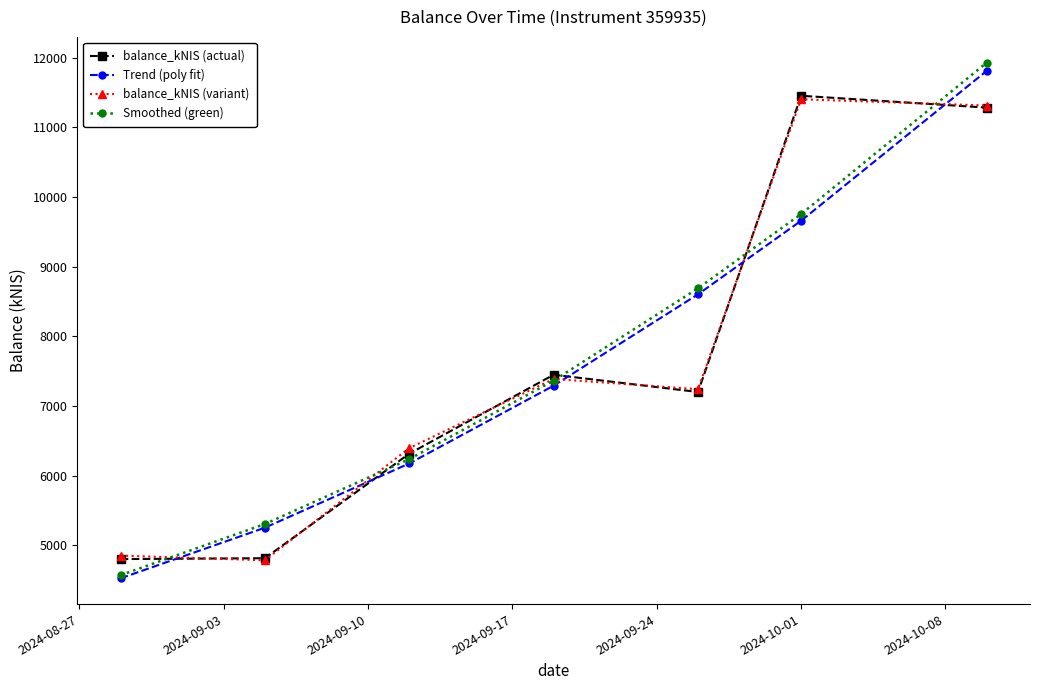

Which series has the largest range (max minus min)?

Smoothed (green)